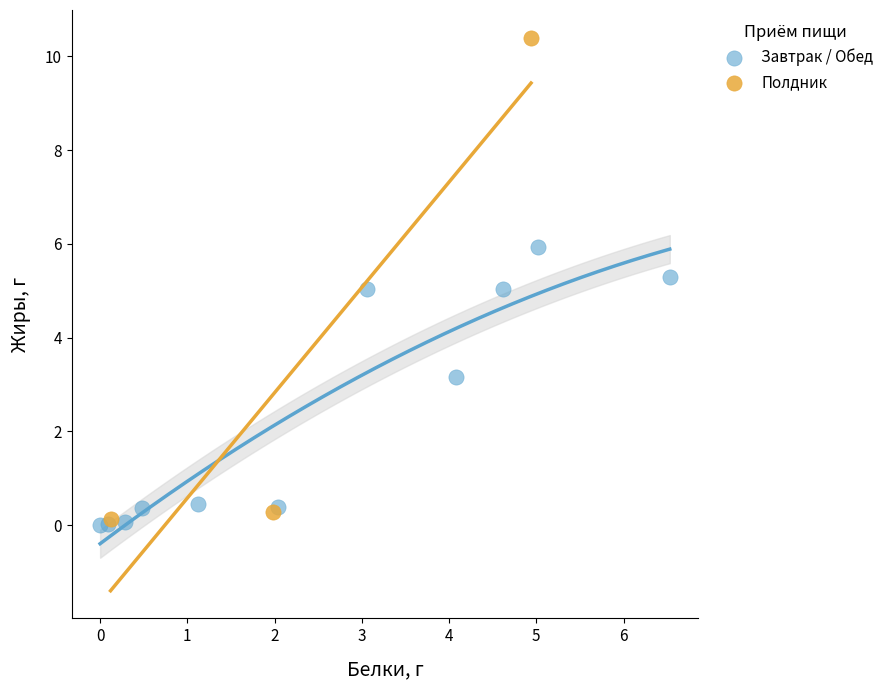

Which series contains the highest Y value?

Полдник